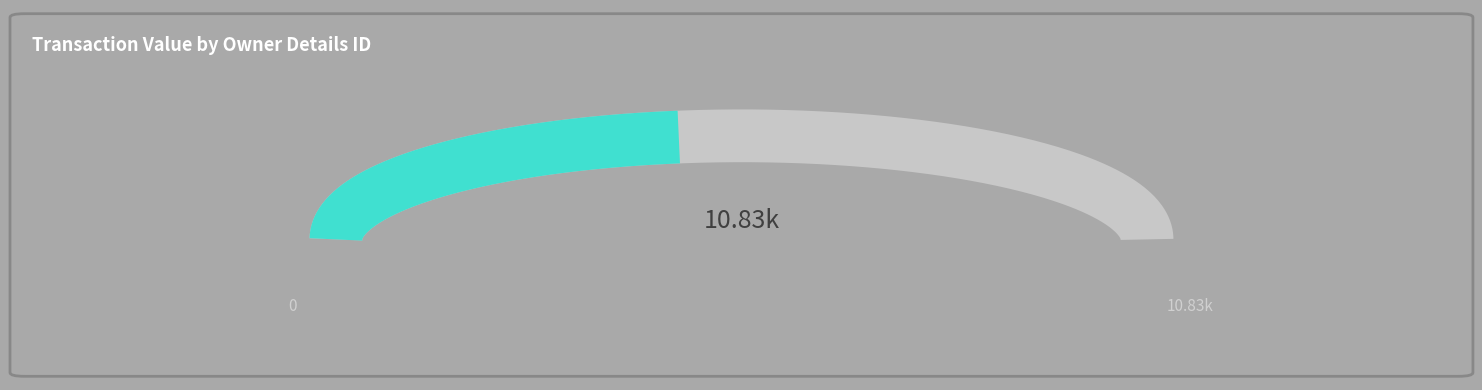

The 2 slice represents 55% of the pie. True or false?

True